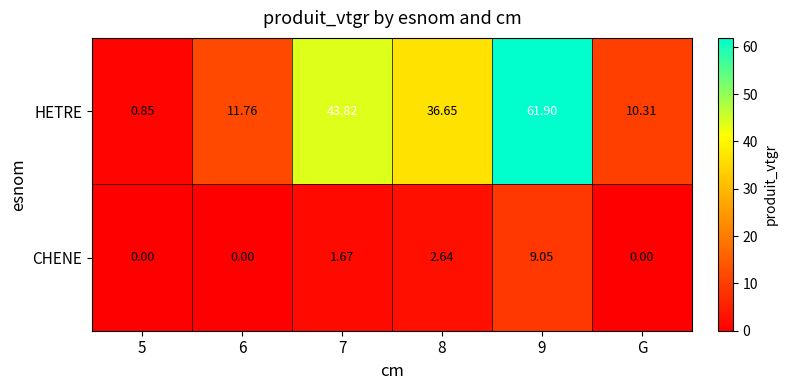

List the series in order of their overall mean, highest first.

HETRE, CHENE